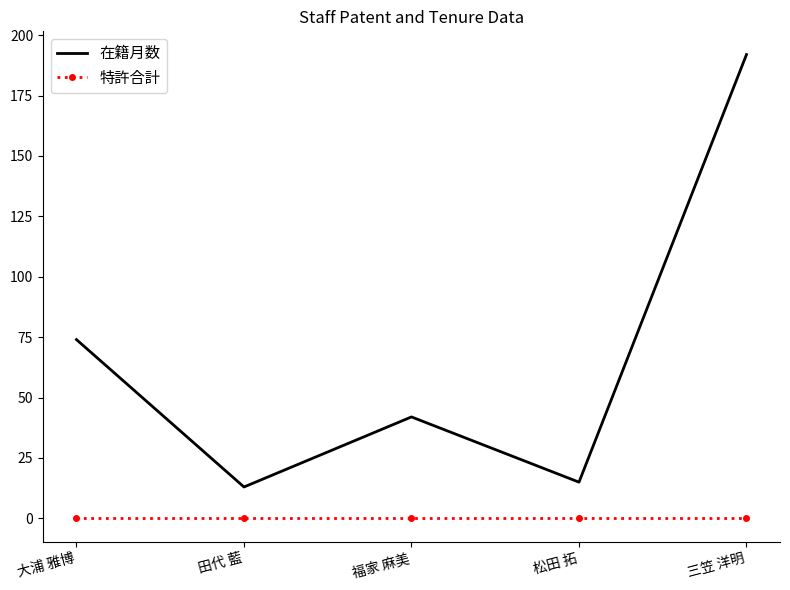

What is the maximum value shown in the chart?

192